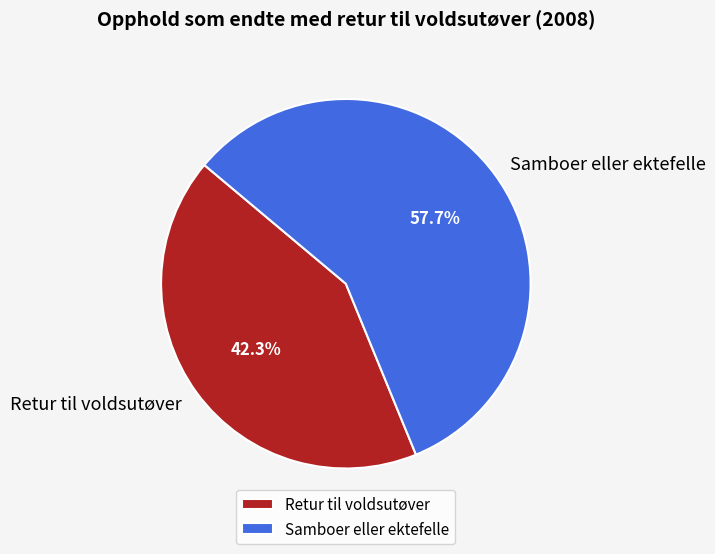

To the nearest percent, what is the average slice percentage?

50%